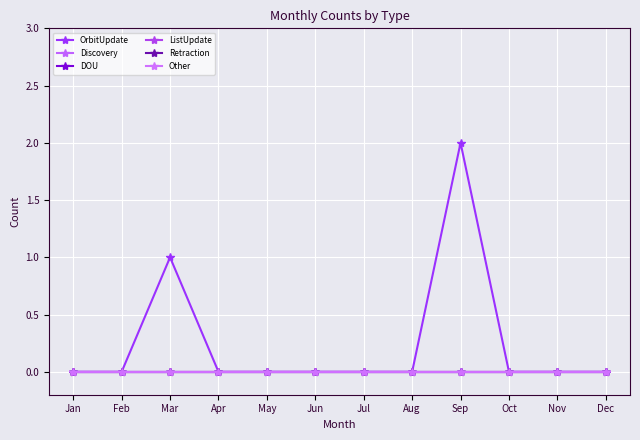

Is this an area chart (filled region under the line)?

No